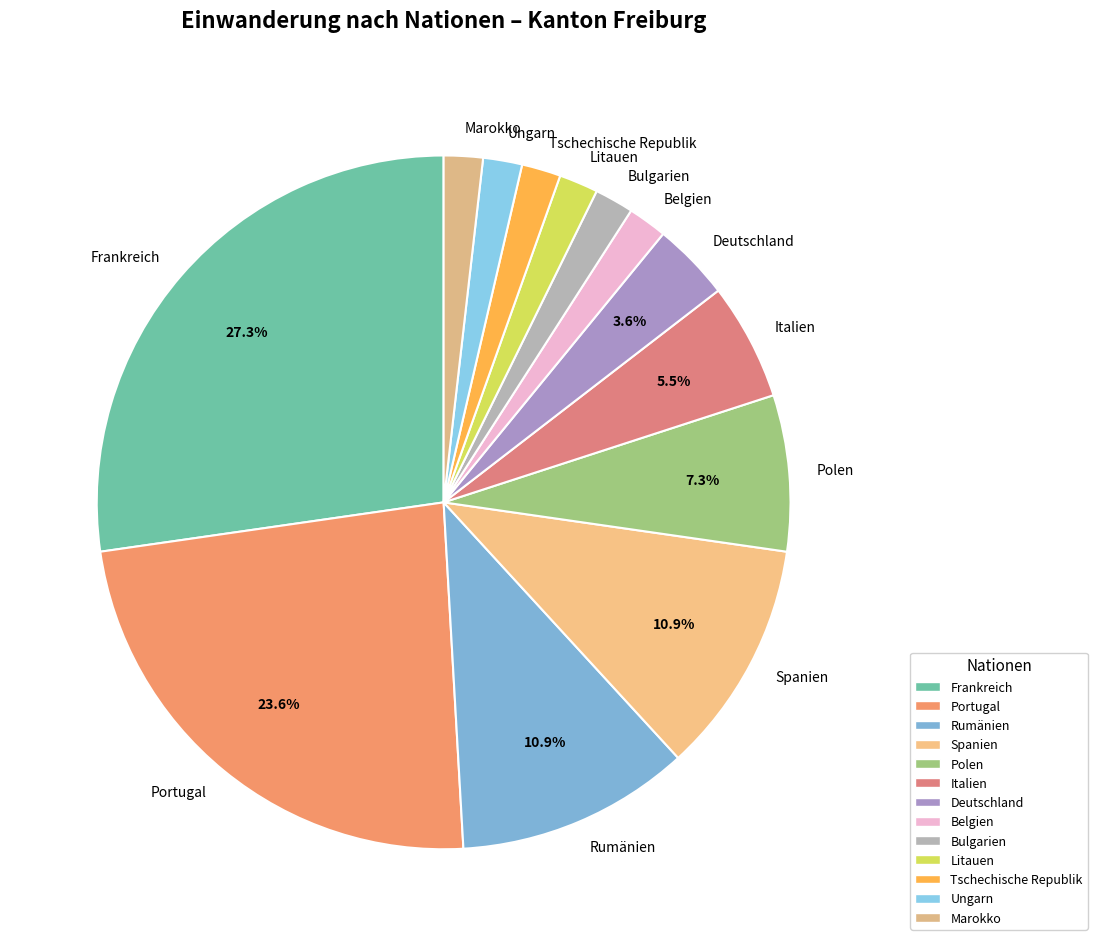

Count the number of slices in the pie.

13